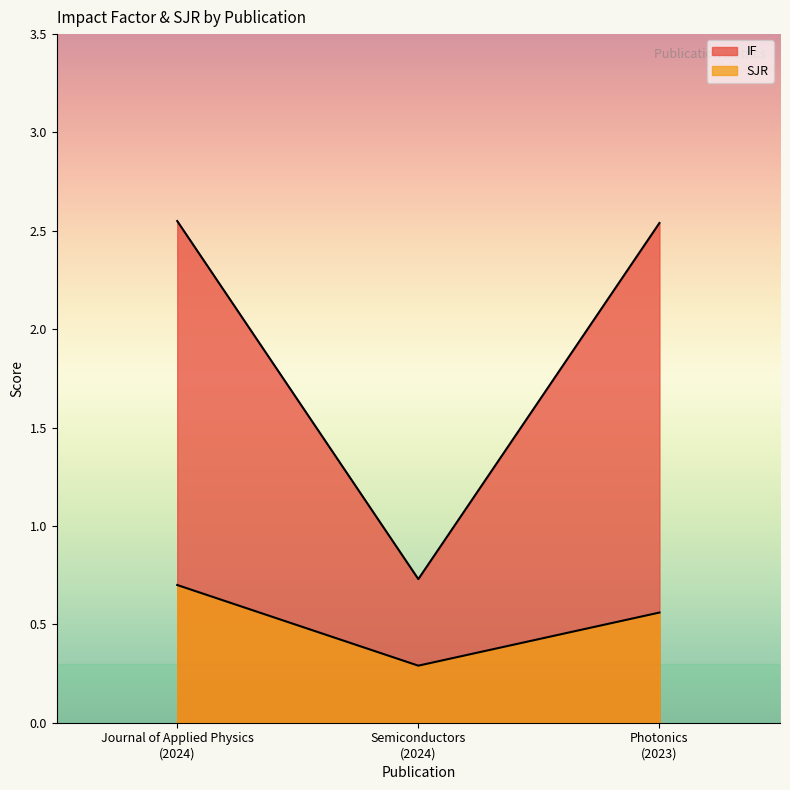

What is the label of the 1st point from the right?

Photonics
(2023)